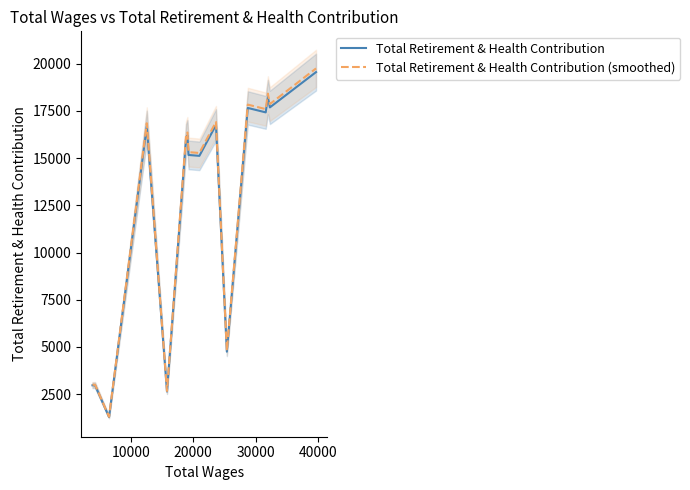

What is the average value of the Total Retirement & Health Contribution (smoothed) series?

12694.2